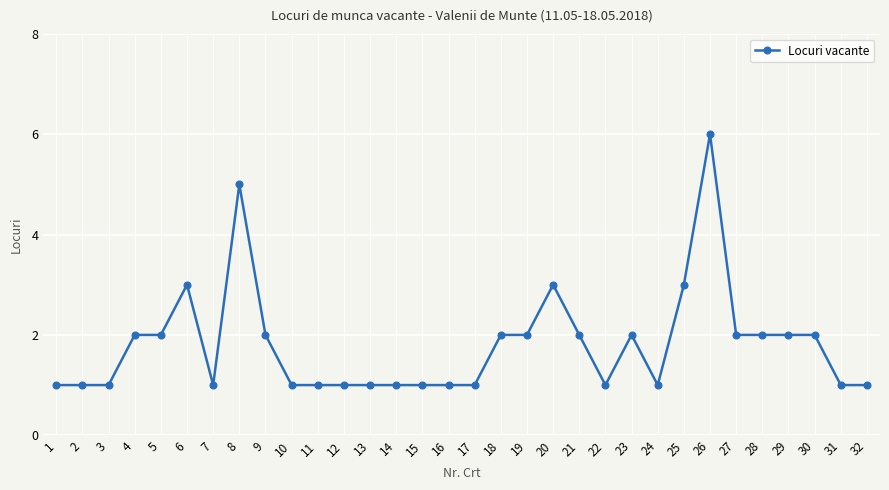

What is the smallest value displayed?

1